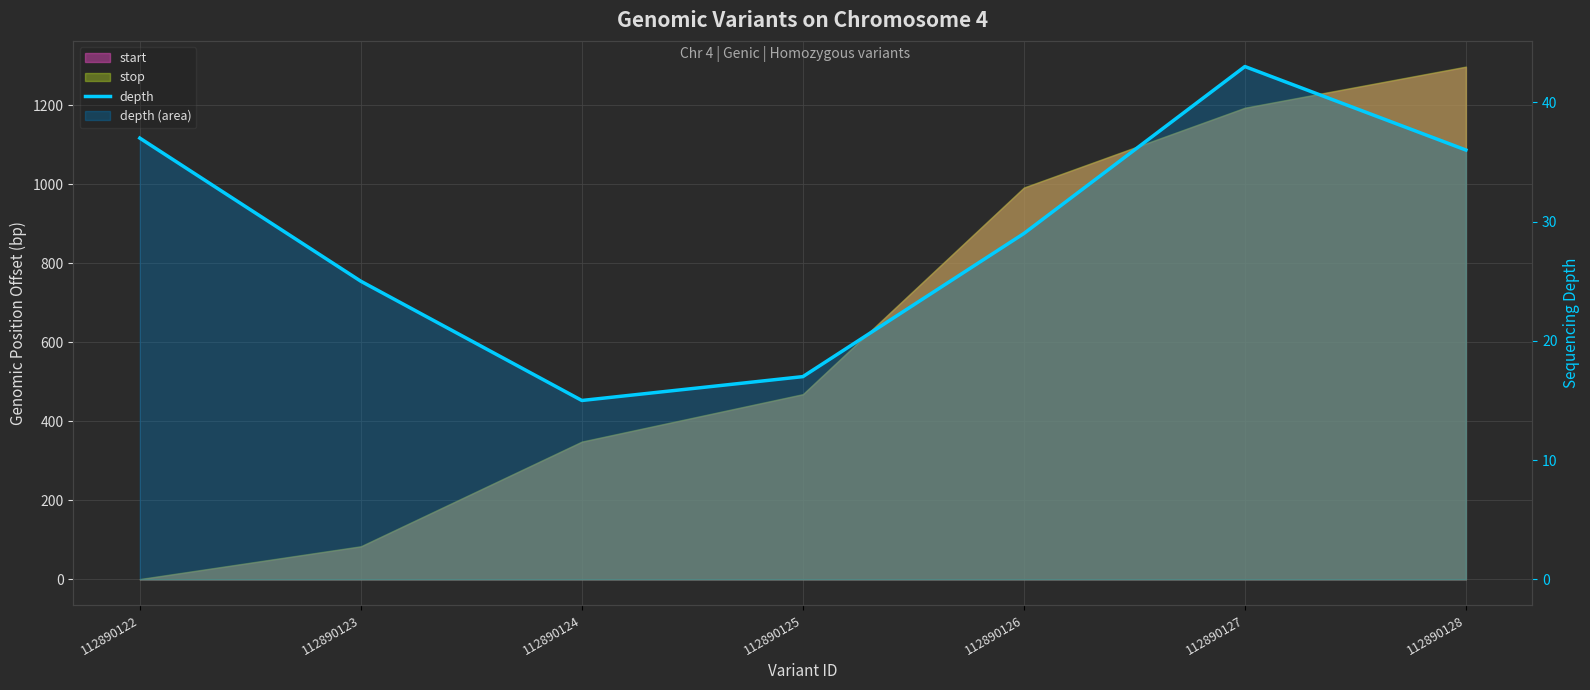

Reading left to right, extract all data points from this chart.

112890122=37	112890123=25	112890124=15	112890125=17	112890126=29	112890127=43	112890128=36